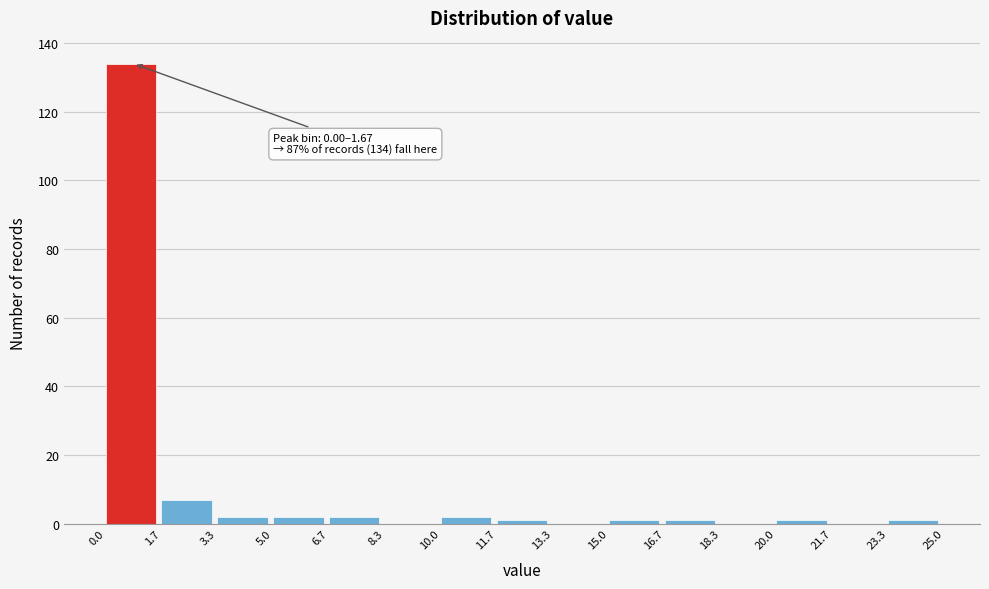

Which range on the x-axis has the tallest bar?

0.0 to 1.7